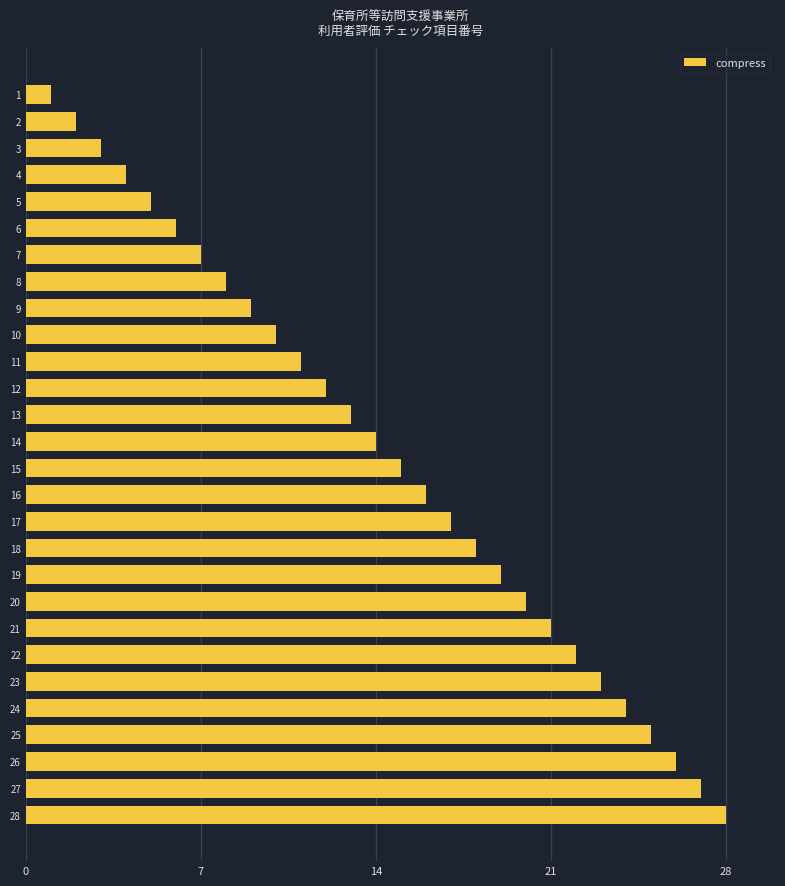

At which label is the value closest to 14?

14